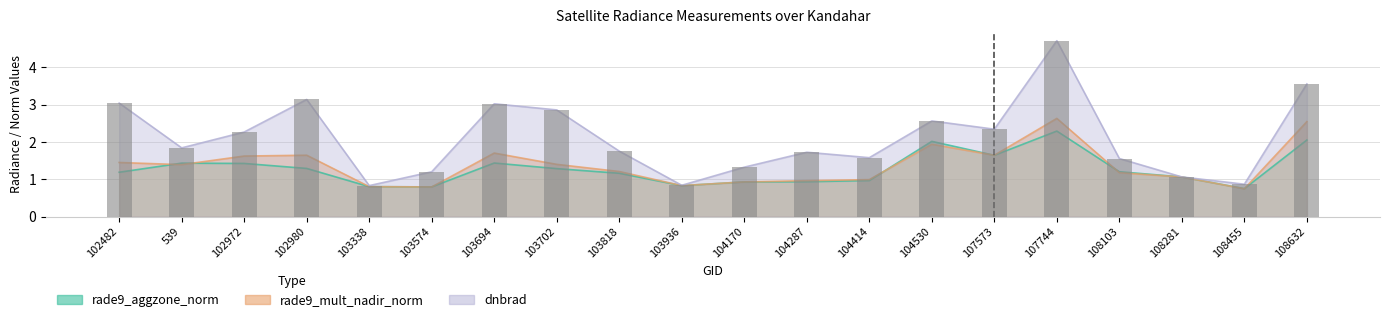

What is the value of the 4th bar from the left?

3.1